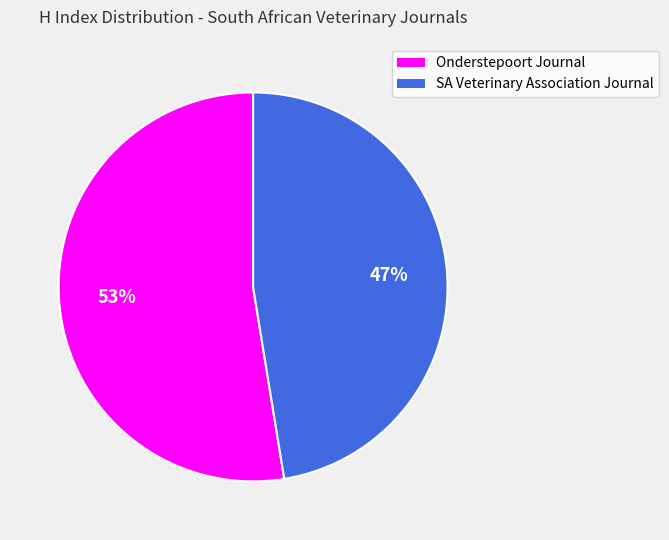

Does any single category account for the majority?

Yes